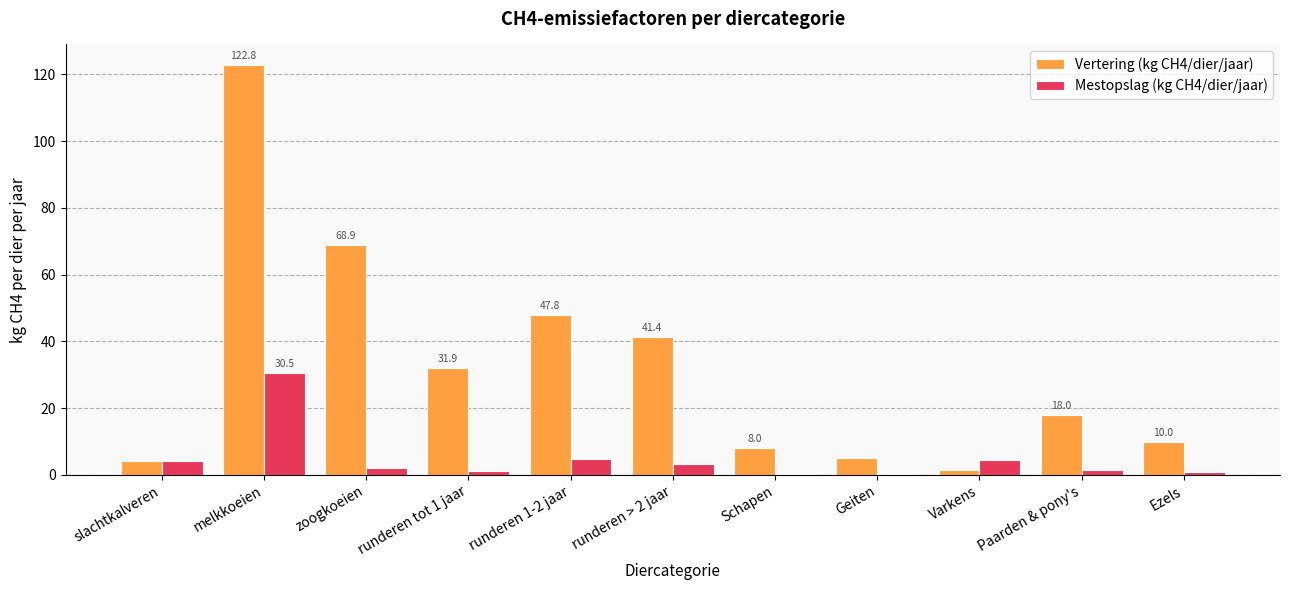

How many categories are shown in the chart?

11